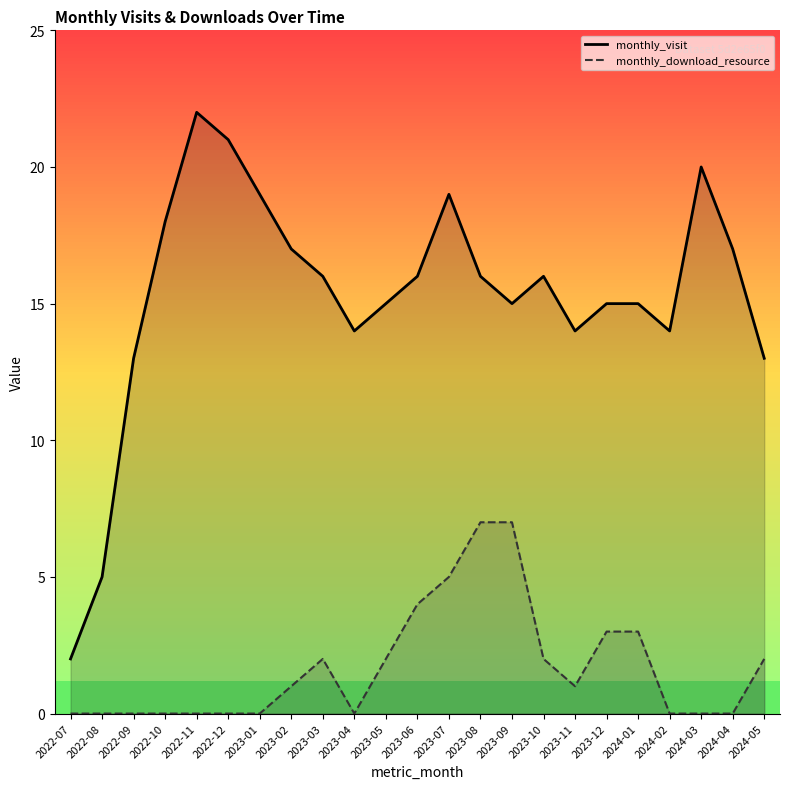

What are all the series names shown in the legend?

monthly_visit, monthly_download_resource